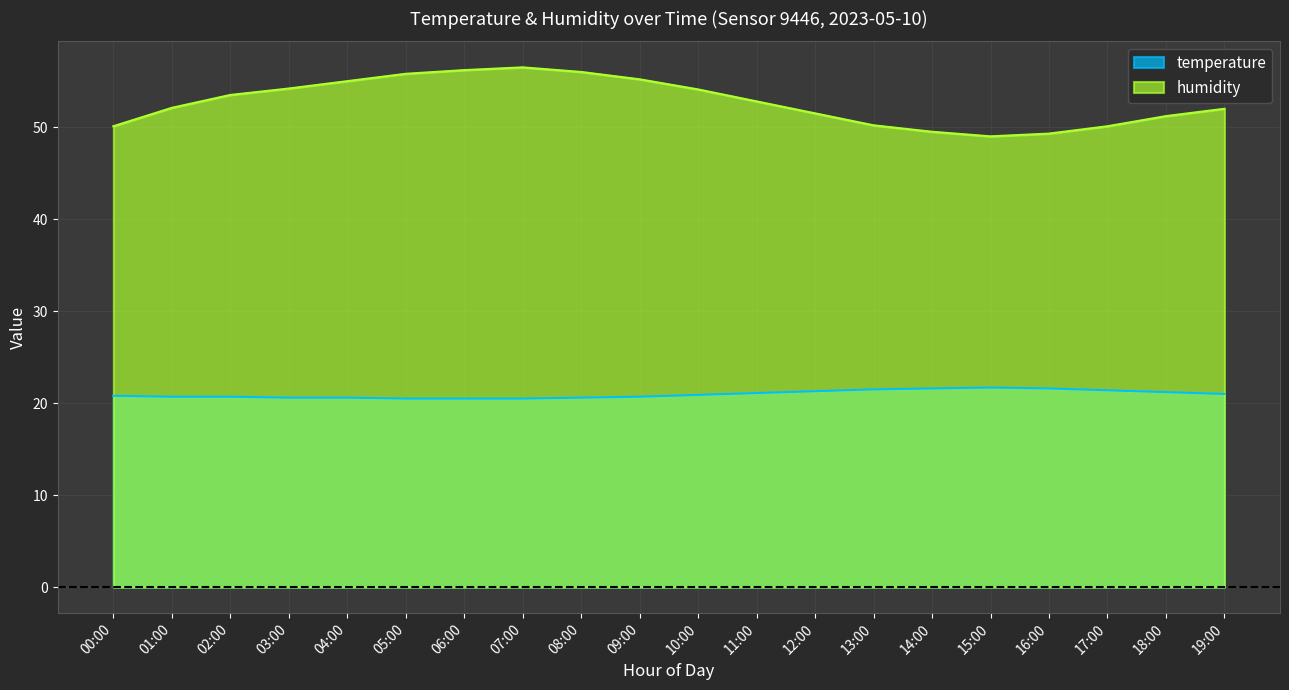

How many distinct data groups are displayed?

2